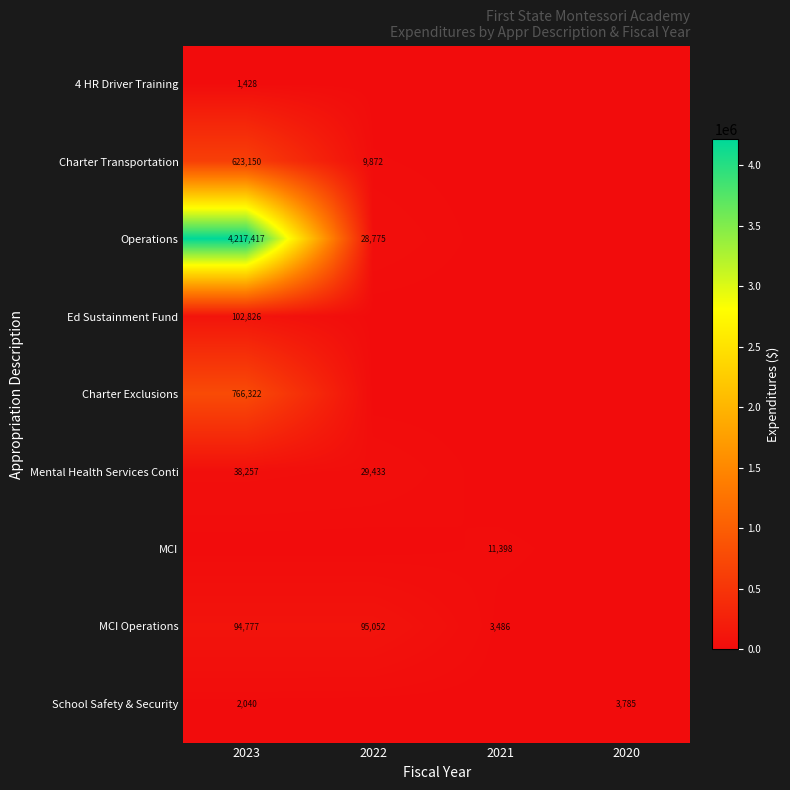

How many data points does each series have?

4